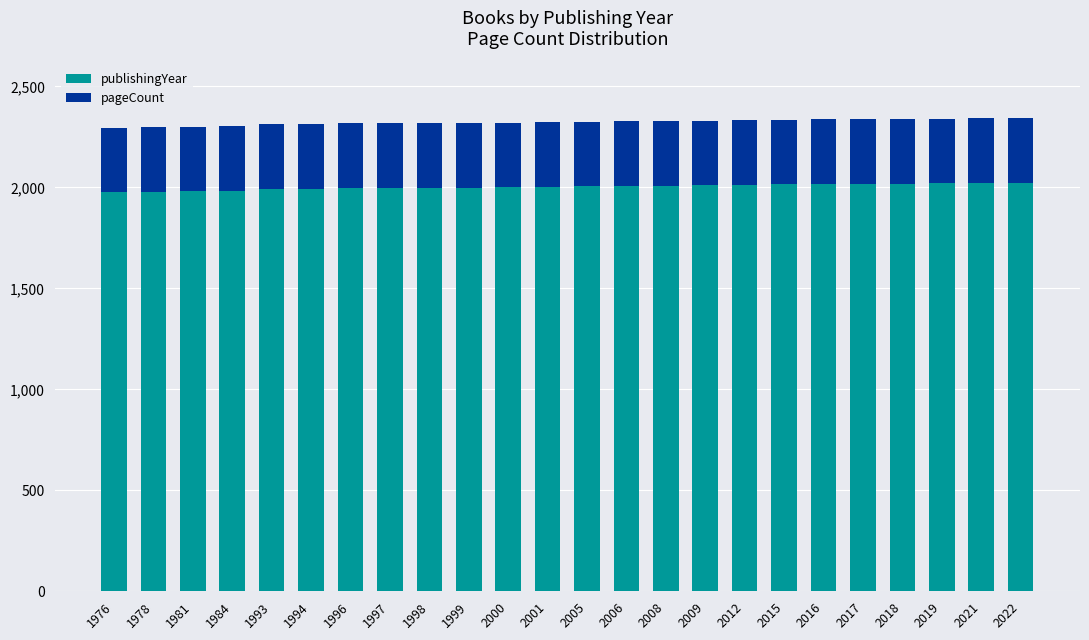

The publishingYear series shows 1994 at 1994. True or false?

True